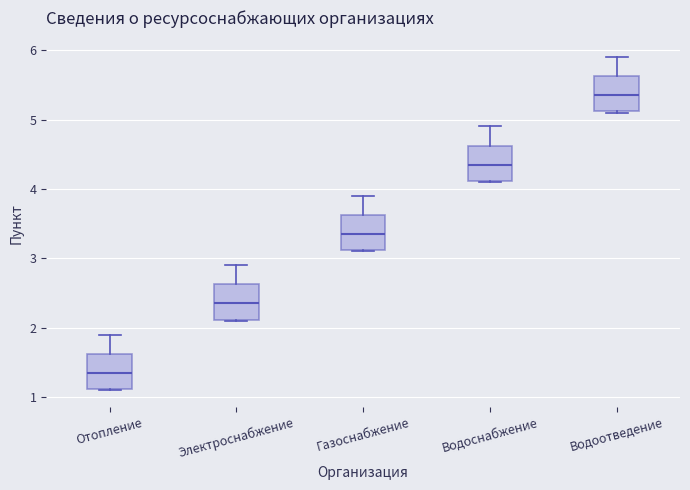

Which box's median line is the highest?

Водоотведение